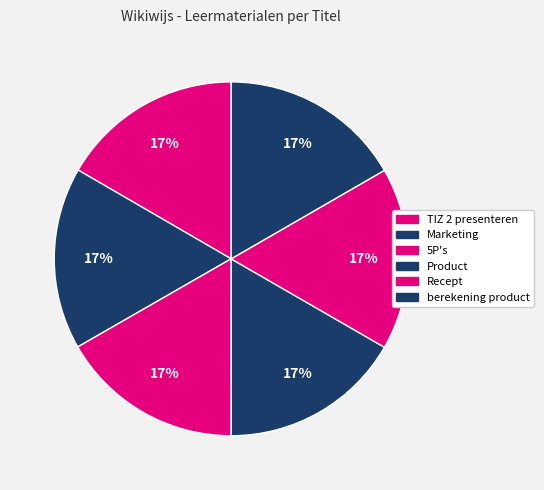

How many segments does this pie chart have?

6